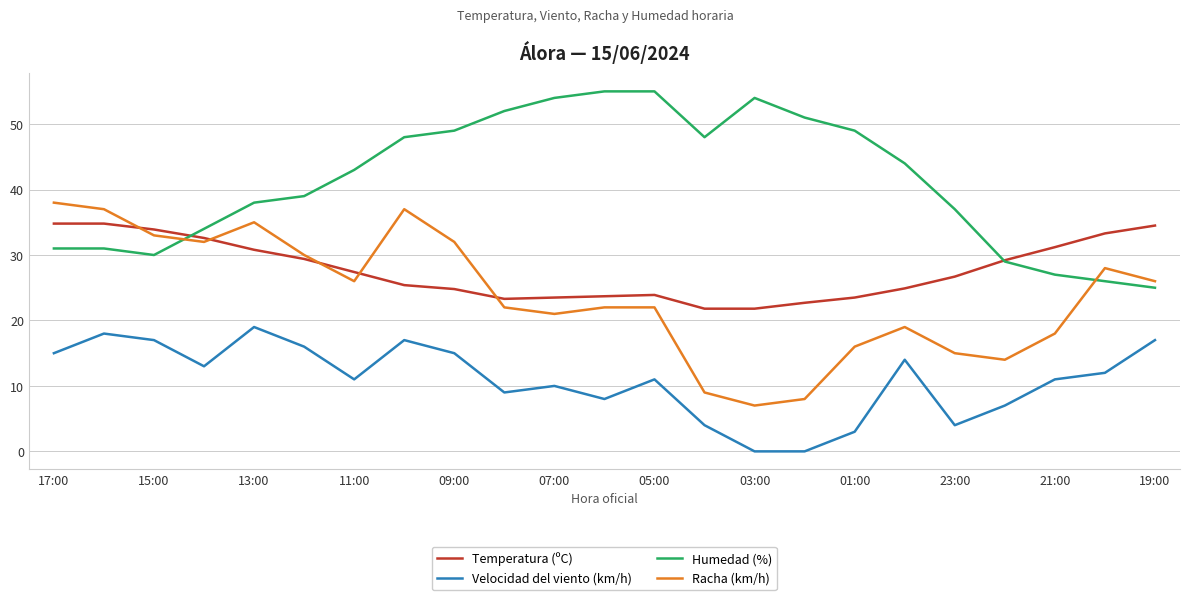

Rank the series by their maximum value, from highest to lowest.

Humedad (%), Racha (km/h), Temperatura (ºC), Velocidad del viento (km/h)